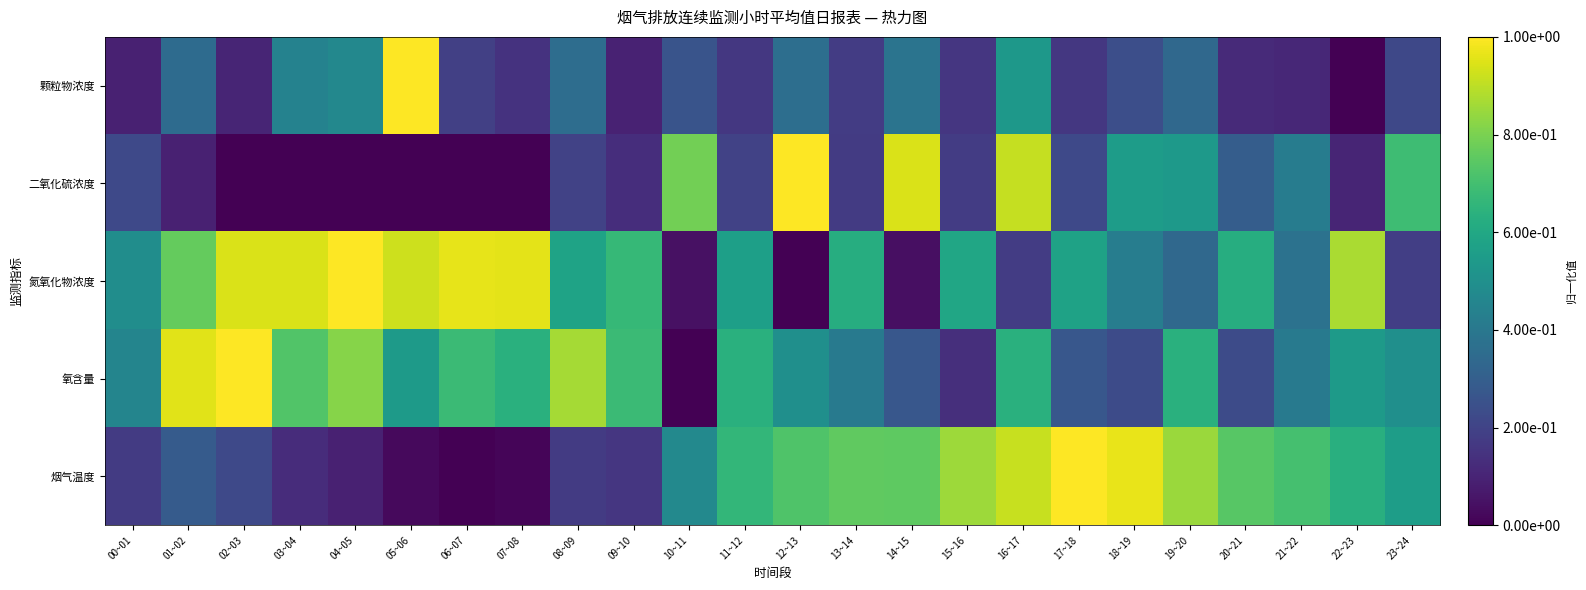

Which series has the largest total across all categories?

氮氧化物浓度